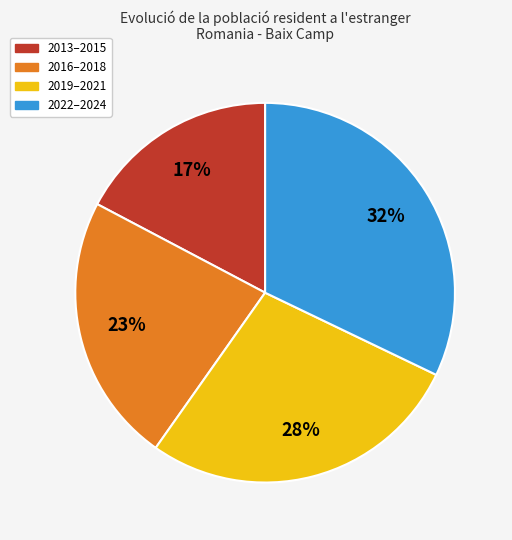

To the nearest percent, what is the difference between the largest and smallest slice percentages?

15%